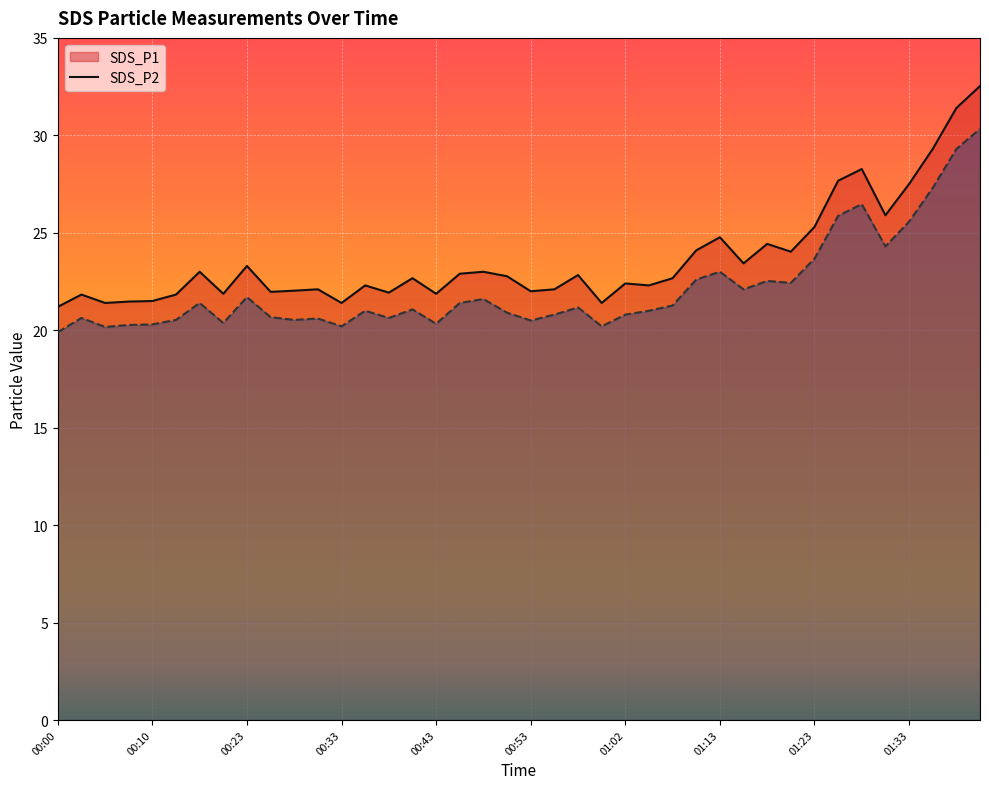

Which series has the largest total across all categories?

SDS_P1